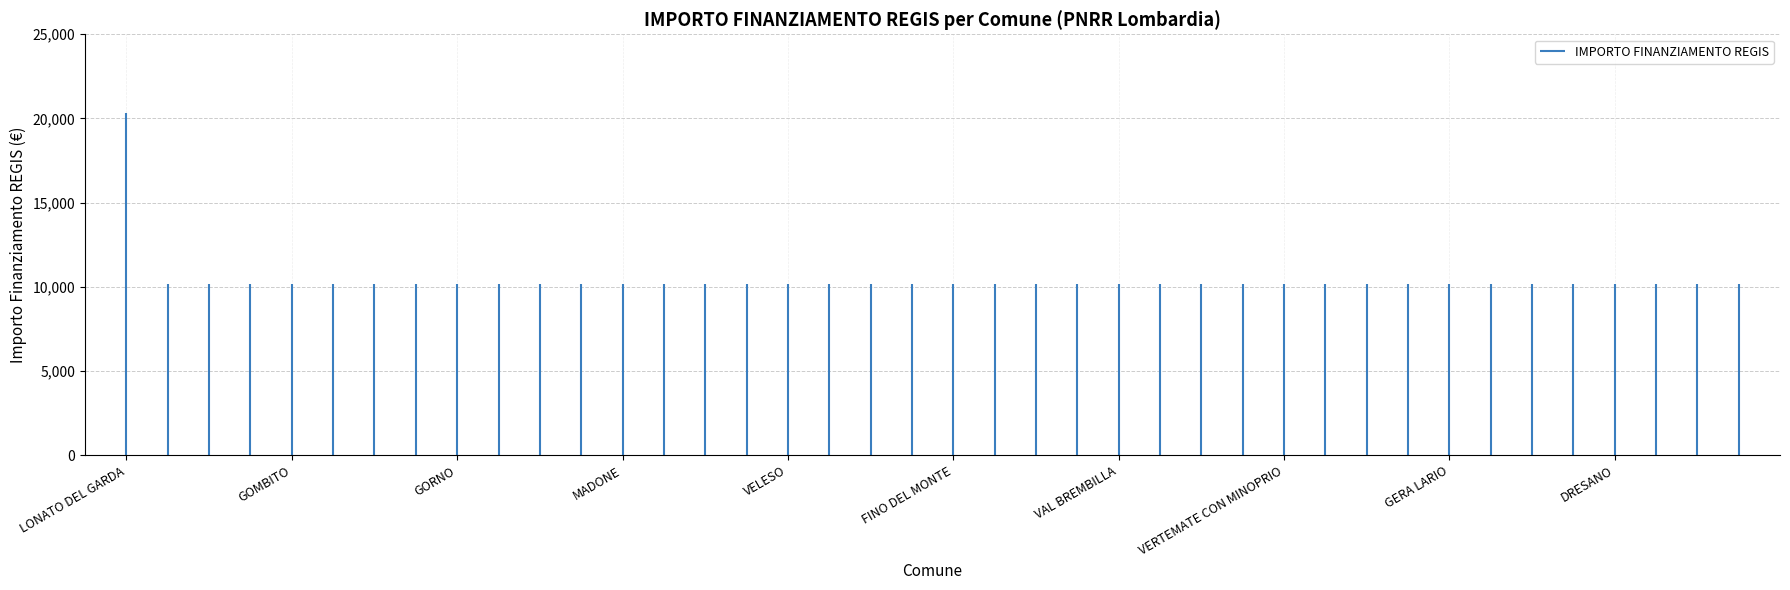

How many data points are above 10172?

1